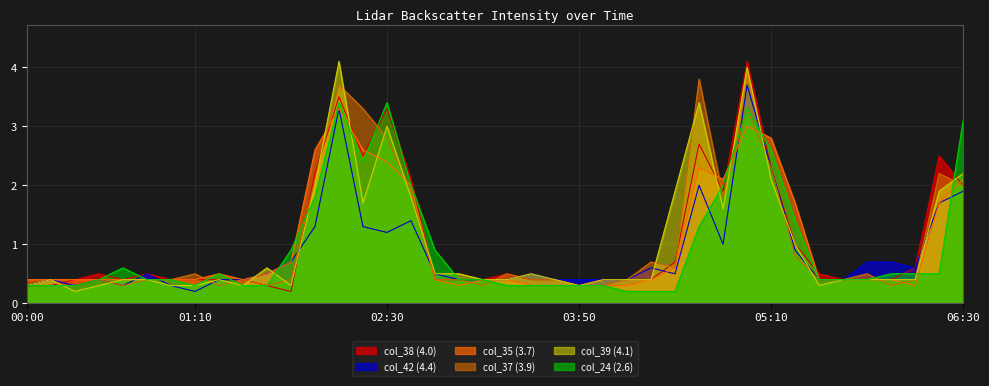

The value of col_42 (4.4) at 2008/04/14 00:50 is 0.5. True or false?

True